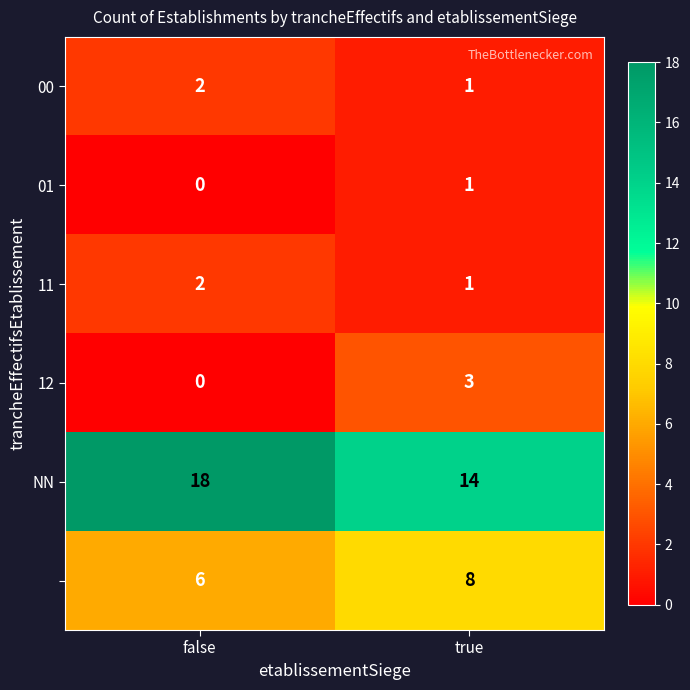

What is the greatest value displayed?

18